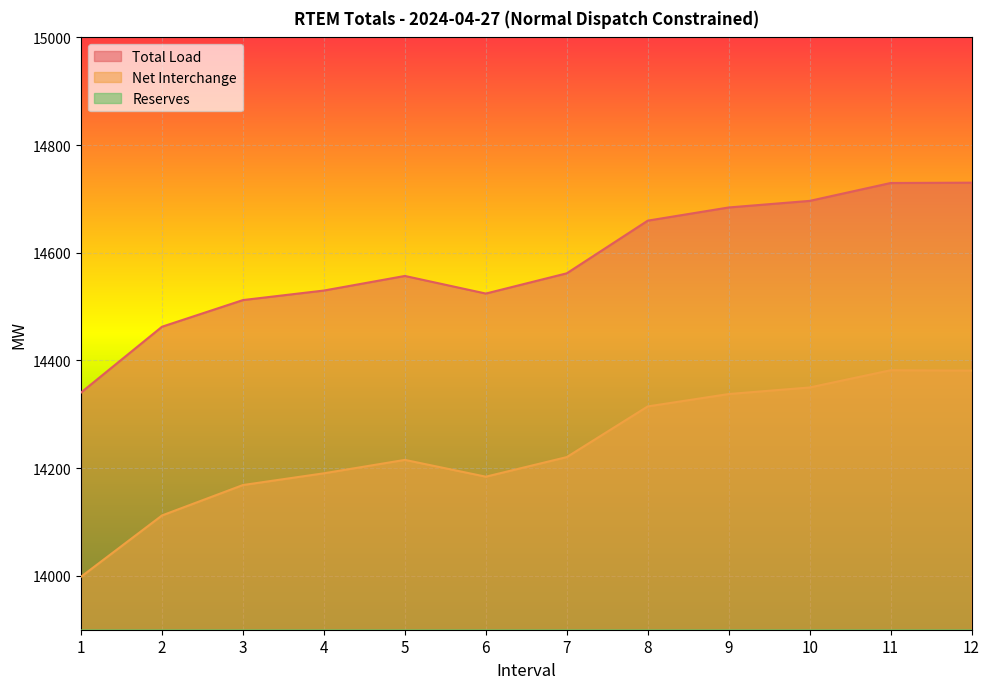

Reading right to left, transcribe all the data shown in this chart.

Total Load: 12=14730.2	11=14729.6	10=14696.4	9=14684.2	8=14659.7	7=14561.9	6=14524.3	5=14557.0	4=14529.9	3=14512.2	2=14462.7	1=14340.5
Net Interchange: 12=14381.2	11=14381.9	10=14349.9	9=14337.7	8=14314.7	7=14220.6	6=14184.2	5=14215.4	4=14190.5	3=14168.7	2=14112.2	1=13998.4
Reserves: 12=349.0	11=347.7	10=346.5	9=346.6	8=345.0	7=341.3	6=340.1	5=341.5	4=339.4	3=343.5	2=350.5	1=342.1